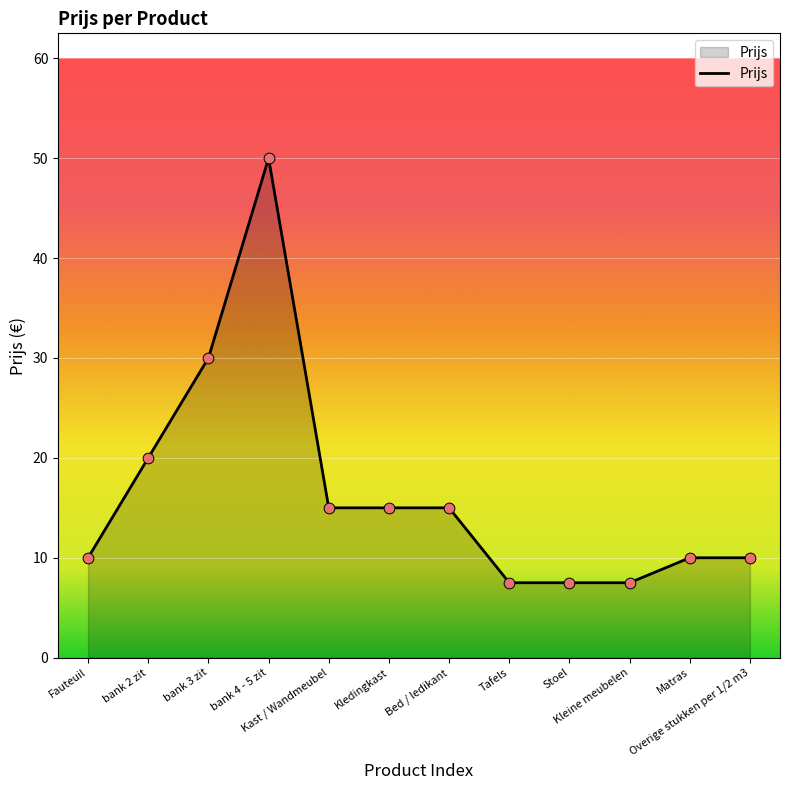

What is the change in value from Kledingkast to Stoel?

-7.5